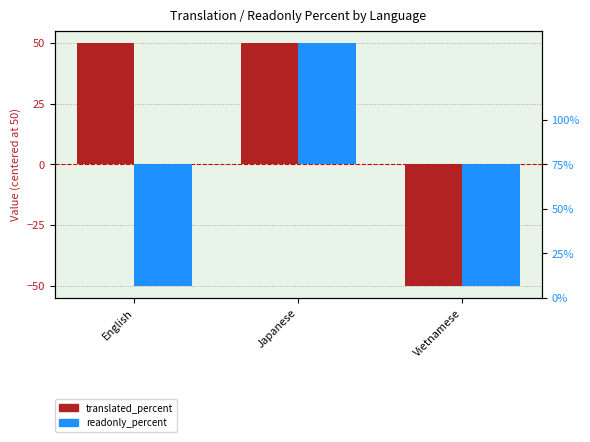

What is the value of the translated_percent bar at the 1st from the left?

50